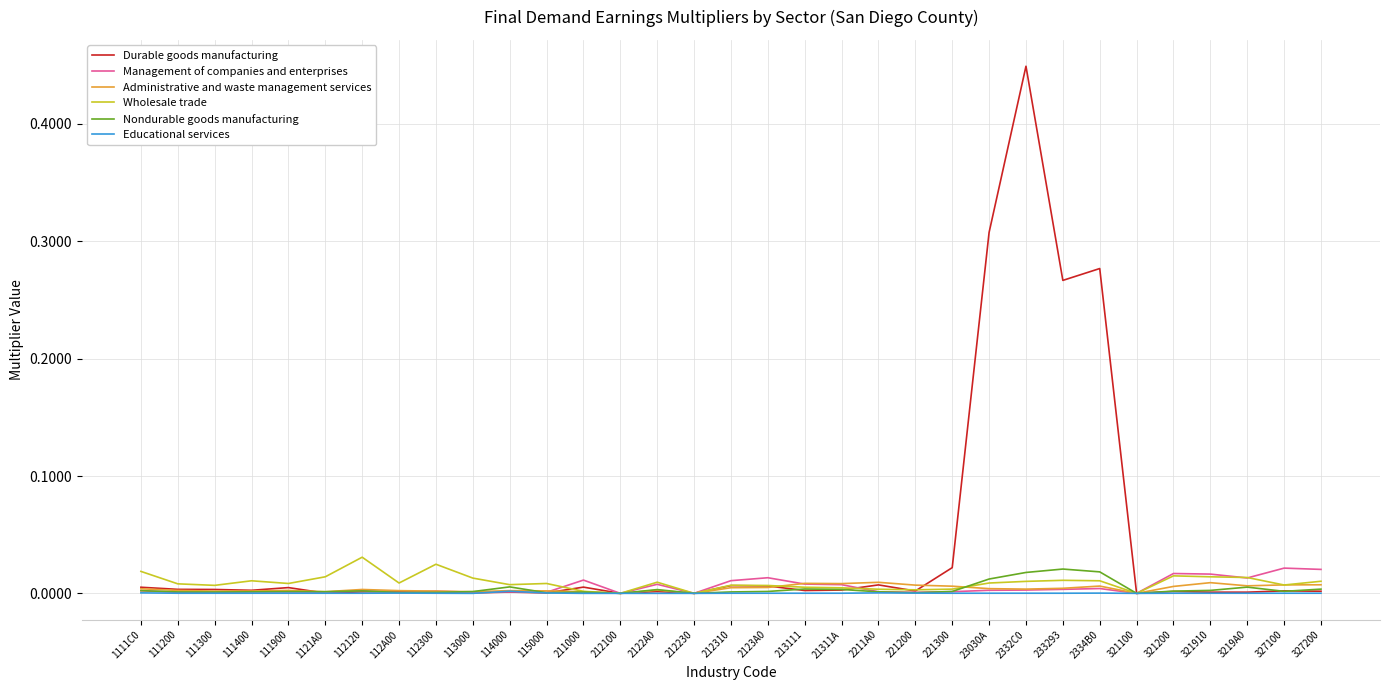

The value of Management of companies and enterprises at 115000 is 0.0. True or false?

True